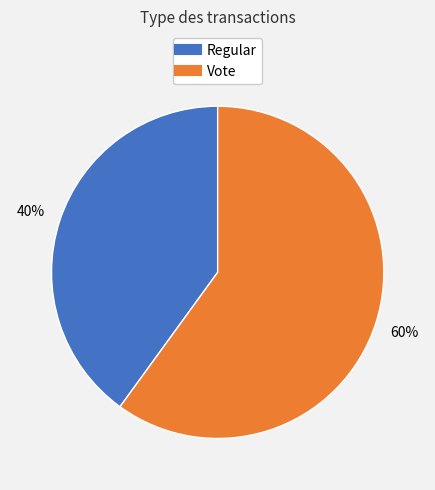

What is the smallest slice in the pie chart?

Regular